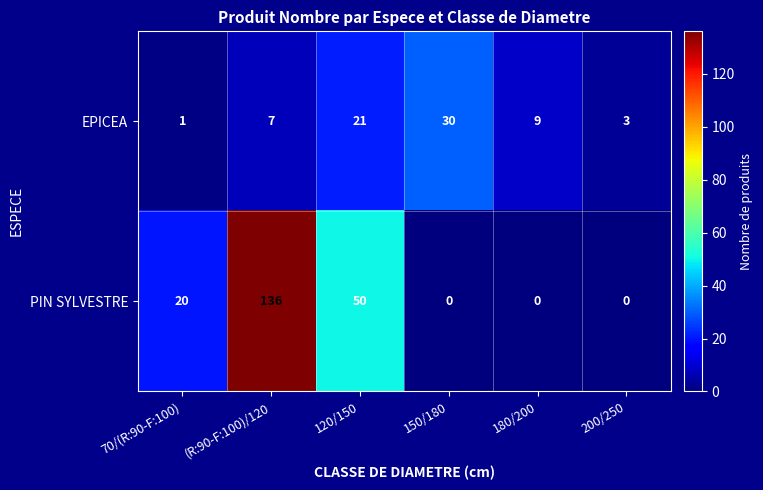

At which category is the sum across all series the highest?

(R:90-F:100)/120